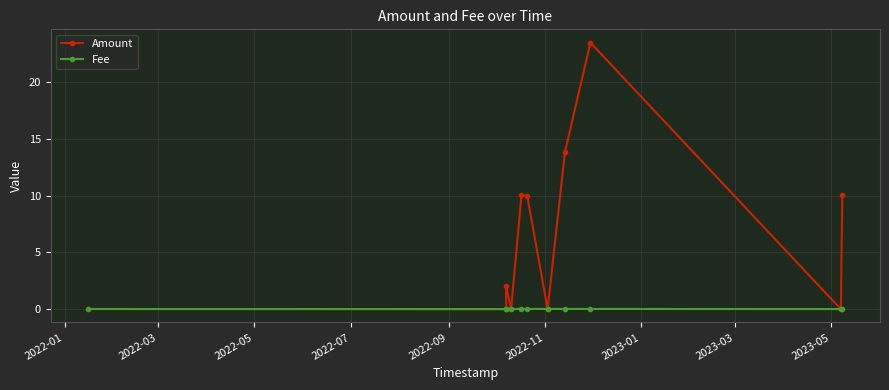

True or false: Fee has a value of 0.0 at 2023-03.

False